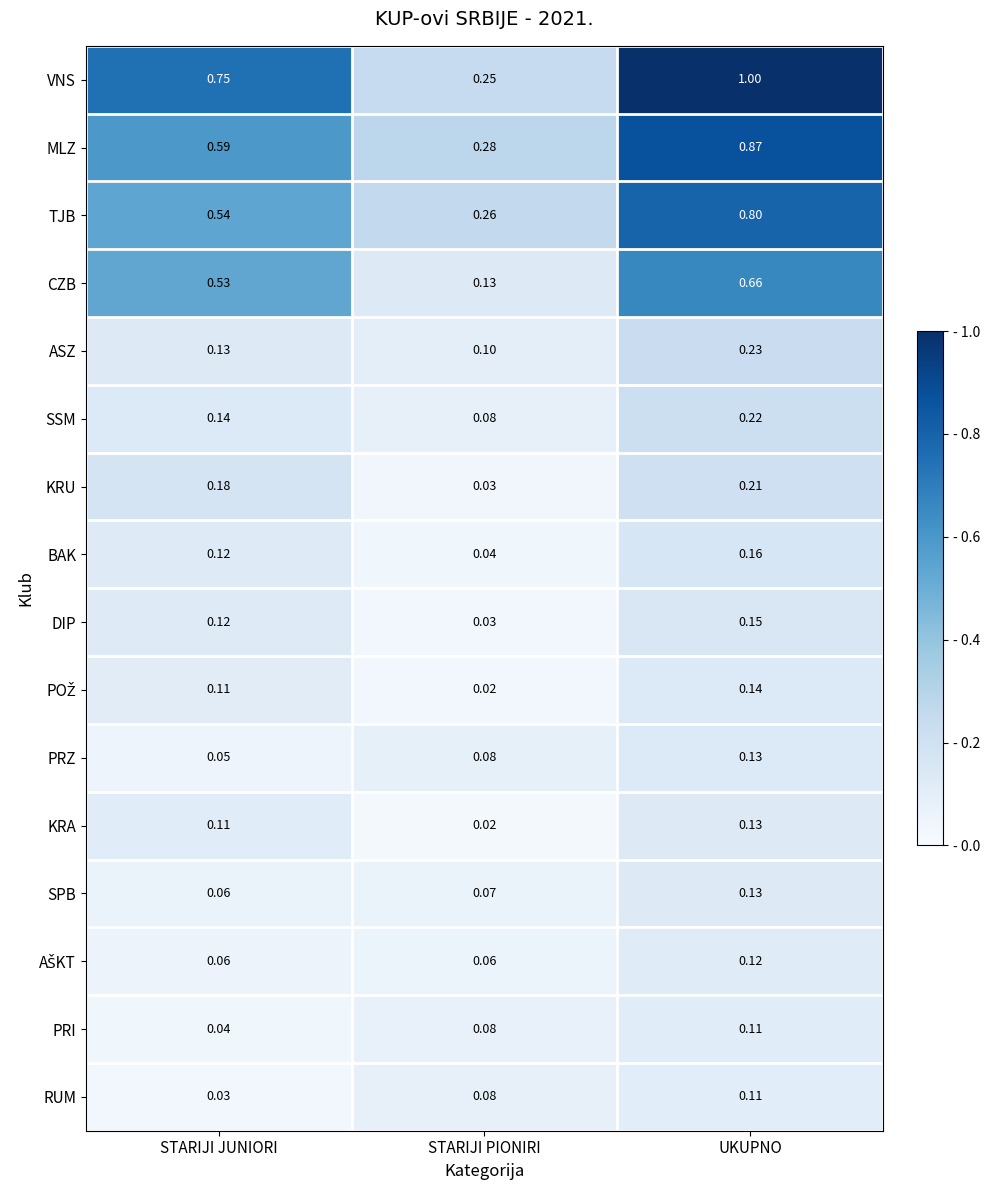

At which label is BAK closest to 0?

STARIJI PIONIRI